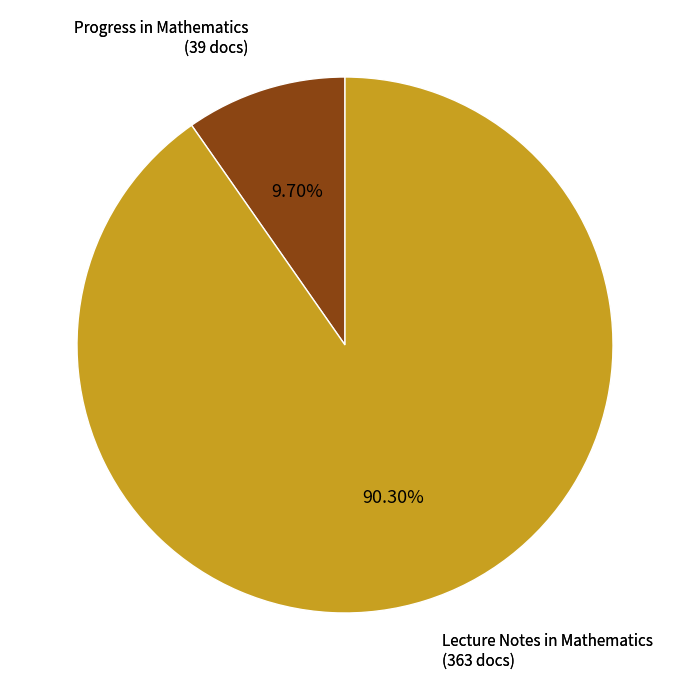

How many slices are in this pie chart?

2